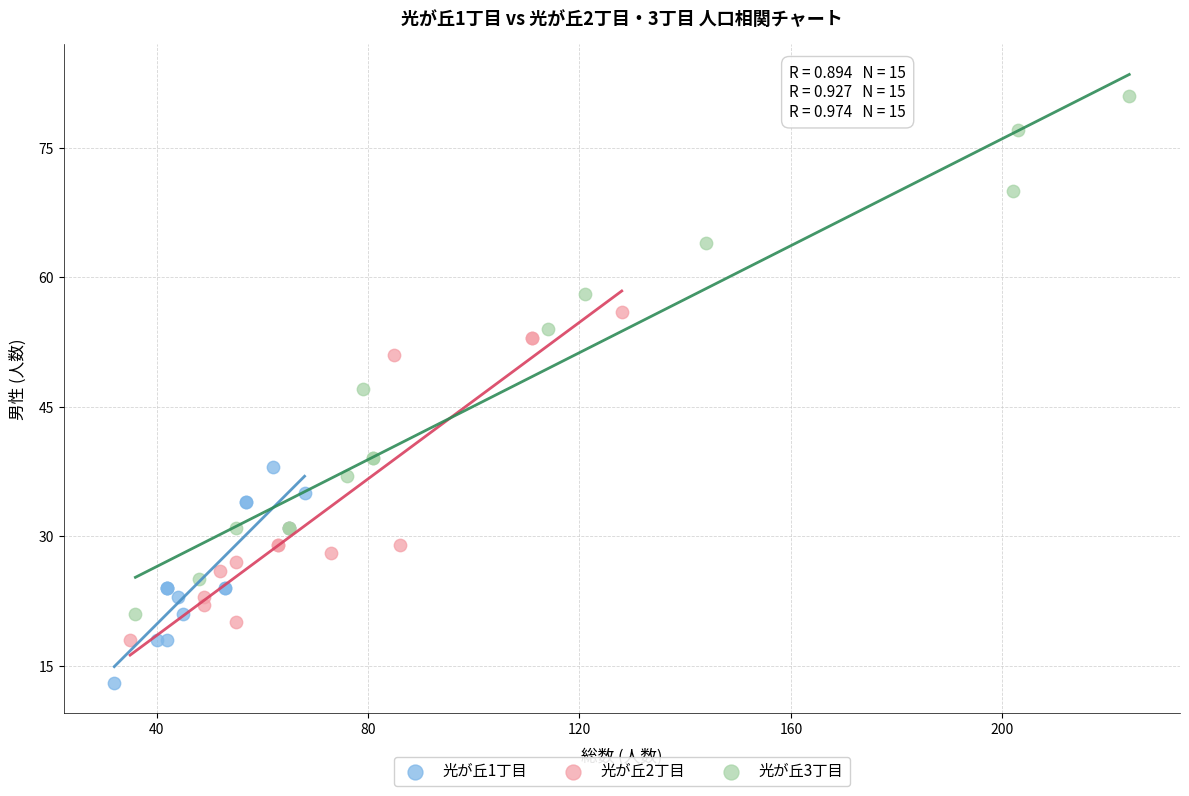

Which series reaches the maximum Y coordinate?

光が丘3丁目